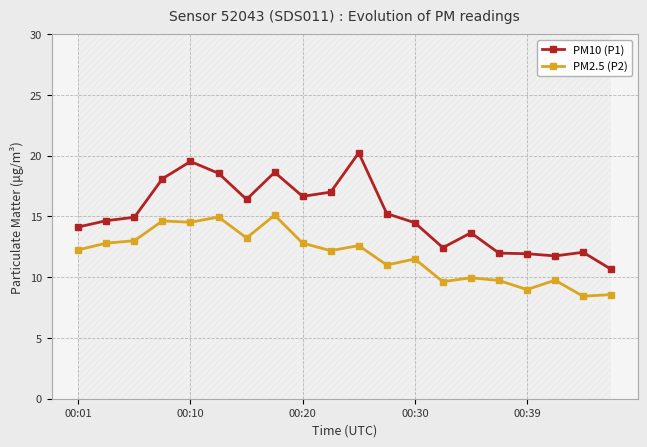

Which series has the largest total across all categories?

PM10 (P1)